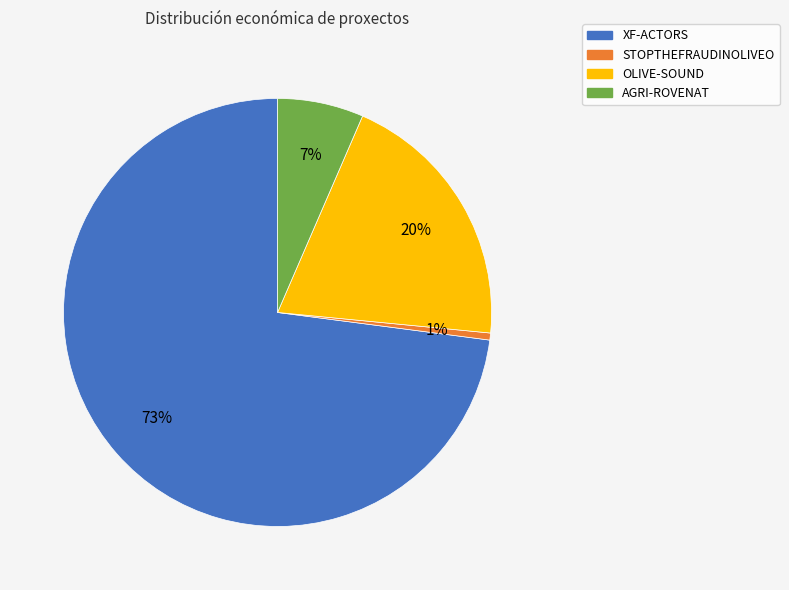

Rank the categories by value from highest to lowest.

XF-ACTORS, OLIVE-SOUND, AGRI-ROVENAT, STOPTHEFRAUDINOLIVEO